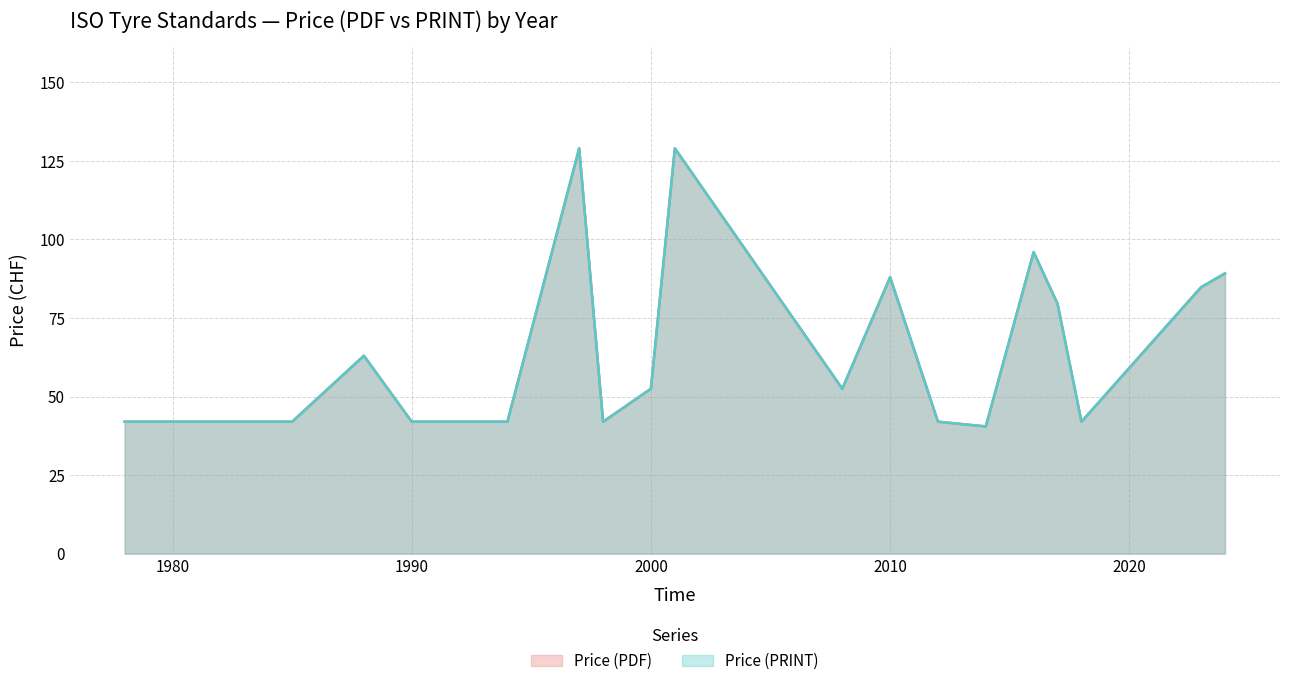

The value of Price (PRINT) at 15 is 42. True or false?

True